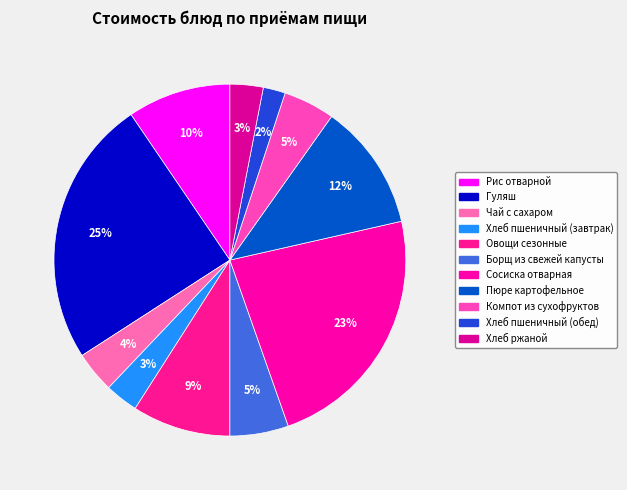

Is it true that Хлеб ржаной is 3% of the pie?

True